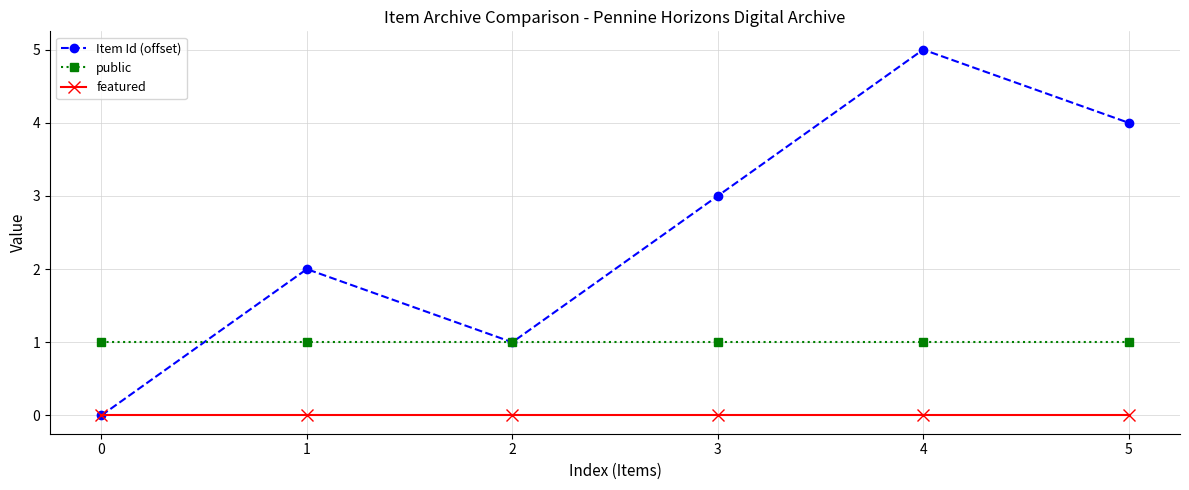

Does the chart have visible grid lines?

Yes